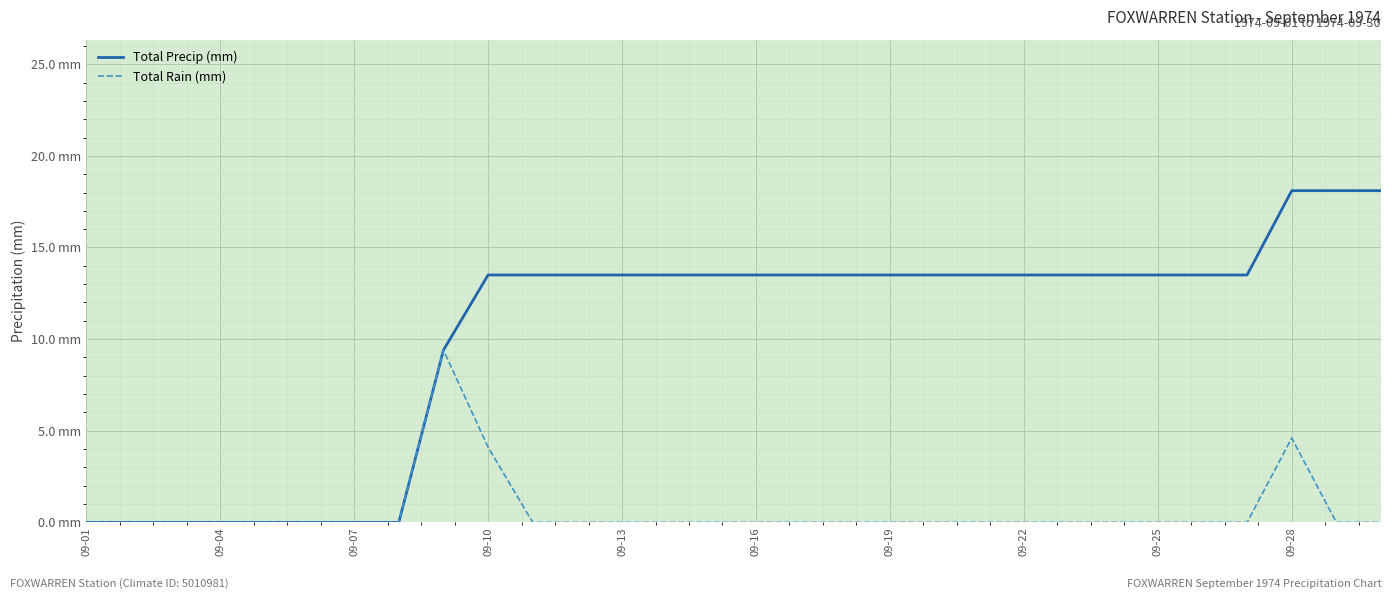

Does the chart have visible grid lines?

Yes